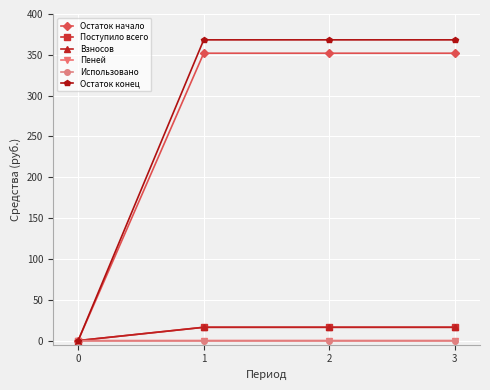

What is the total value across all series at 2?

753.0